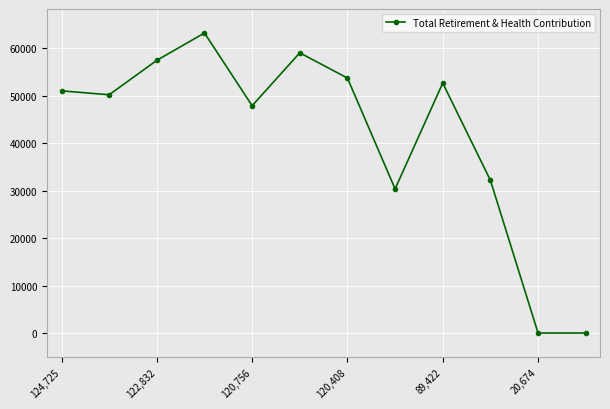

How many points are higher than both their immediate neighbors (excluding endpoints)?

3